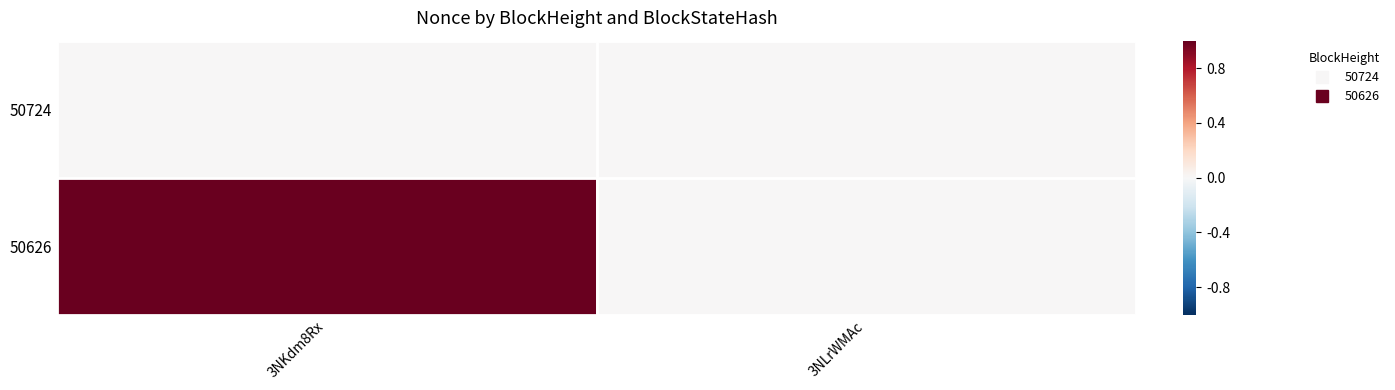

At 3NKdm8Rx, list the series in order from largest to smallest.

50626, 50724